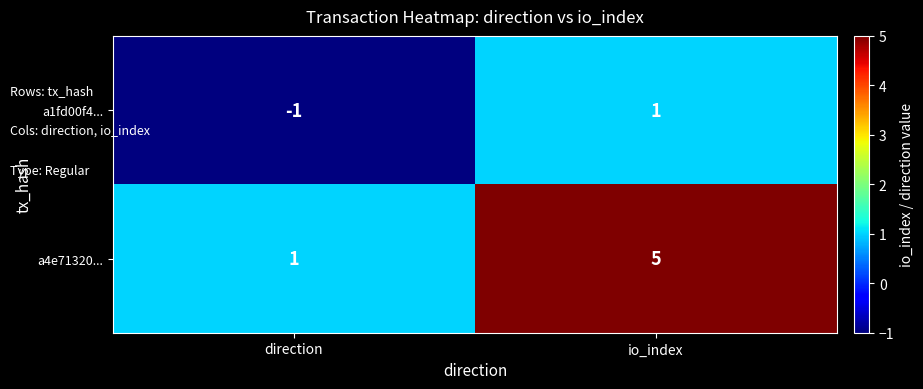

What is the difference between the maximum and minimum values in the a4e71320... series?

4